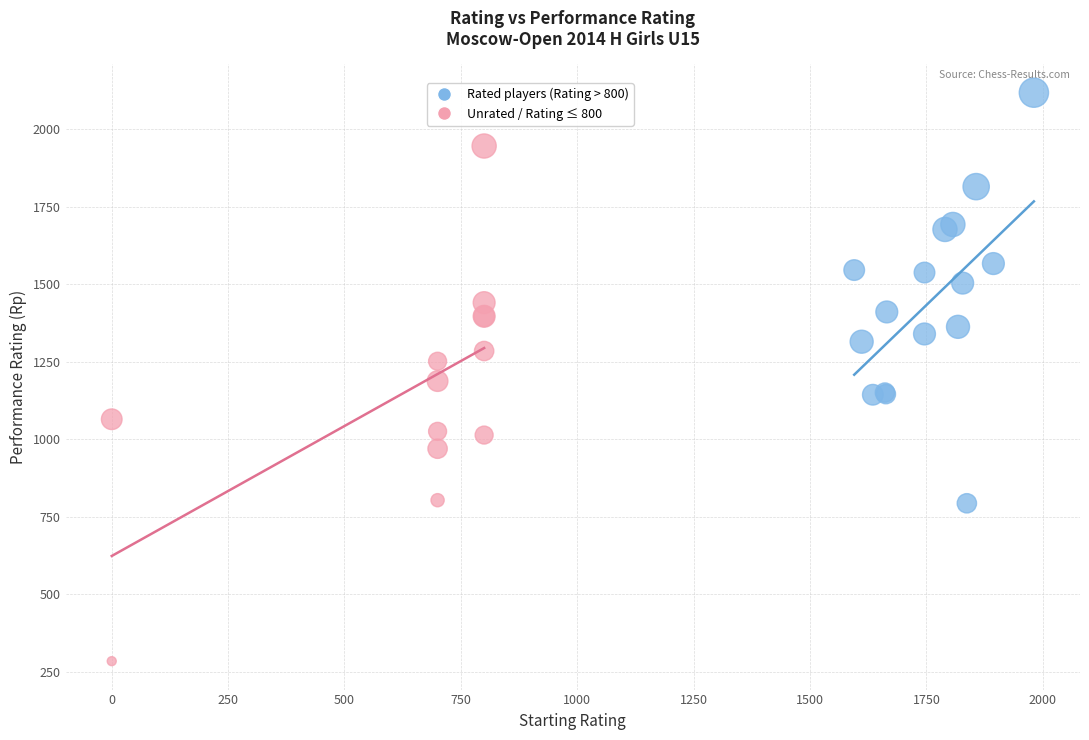

Which series has the widest spread of Y values?

Unrated / Rating ≤ 800